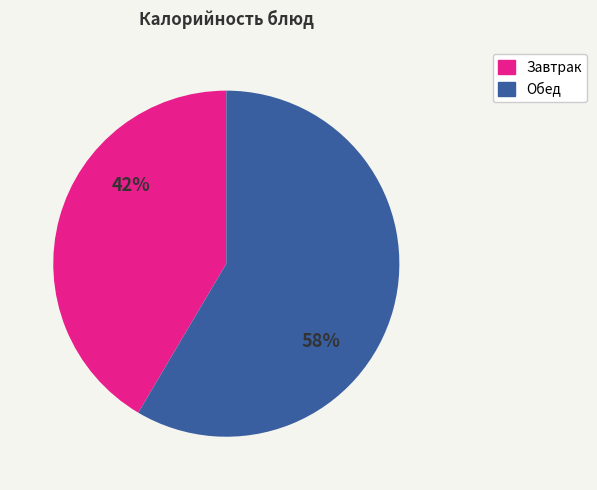

How many segments does this pie chart have?

2